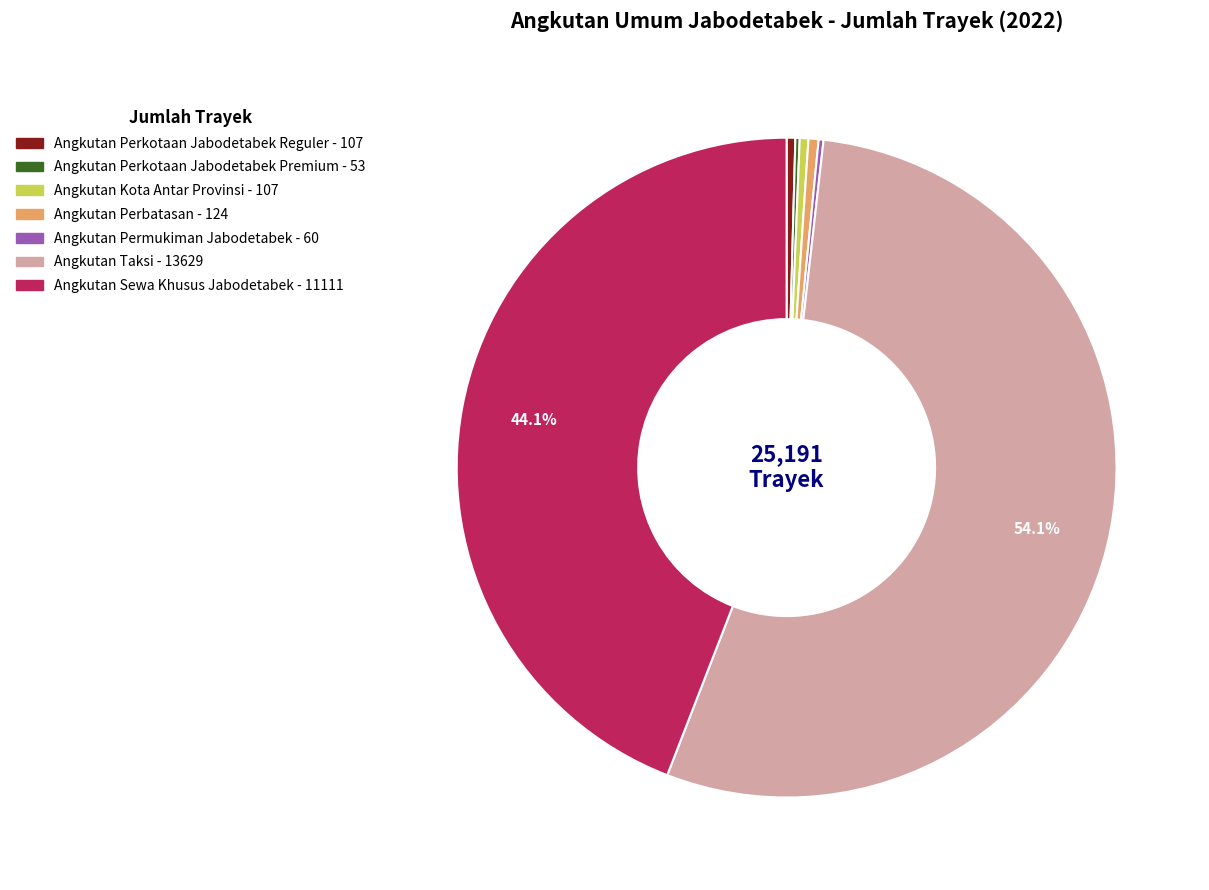

Is there a majority slice in this chart?

Yes